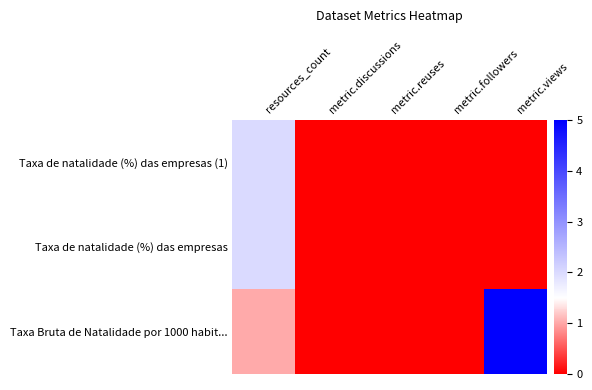

Reading left to right, transcribe all the data shown in this chart.

Taxa de natalidade (%) das empresas (1): resources_count=2	metric.discussions=0	metric.reuses=0	metric.followers=0	metric.views=0
Taxa de natalidade (%) das empresas: resources_count=2	metric.discussions=0	metric.reuses=0	metric.followers=0	metric.views=0
Taxa Bruta de Natalidade por 1000 habit...: resources_count=1	metric.discussions=0	metric.reuses=0	metric.followers=0	metric.views=5